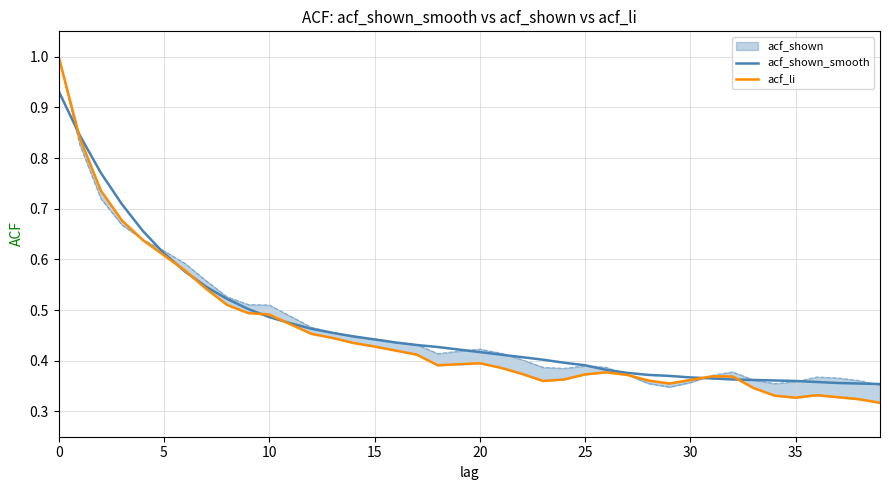

After their last crossing, which series has the higher values: acf_shown_smooth or acf_li?

acf_shown_smooth